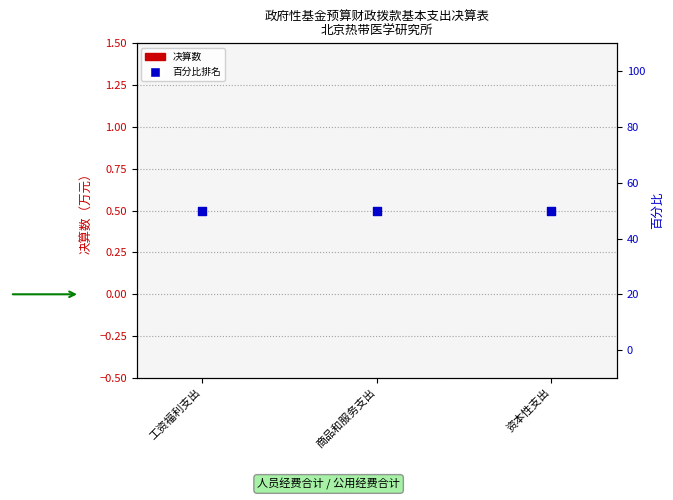

Which series contains the highest Y value?

百分比排名